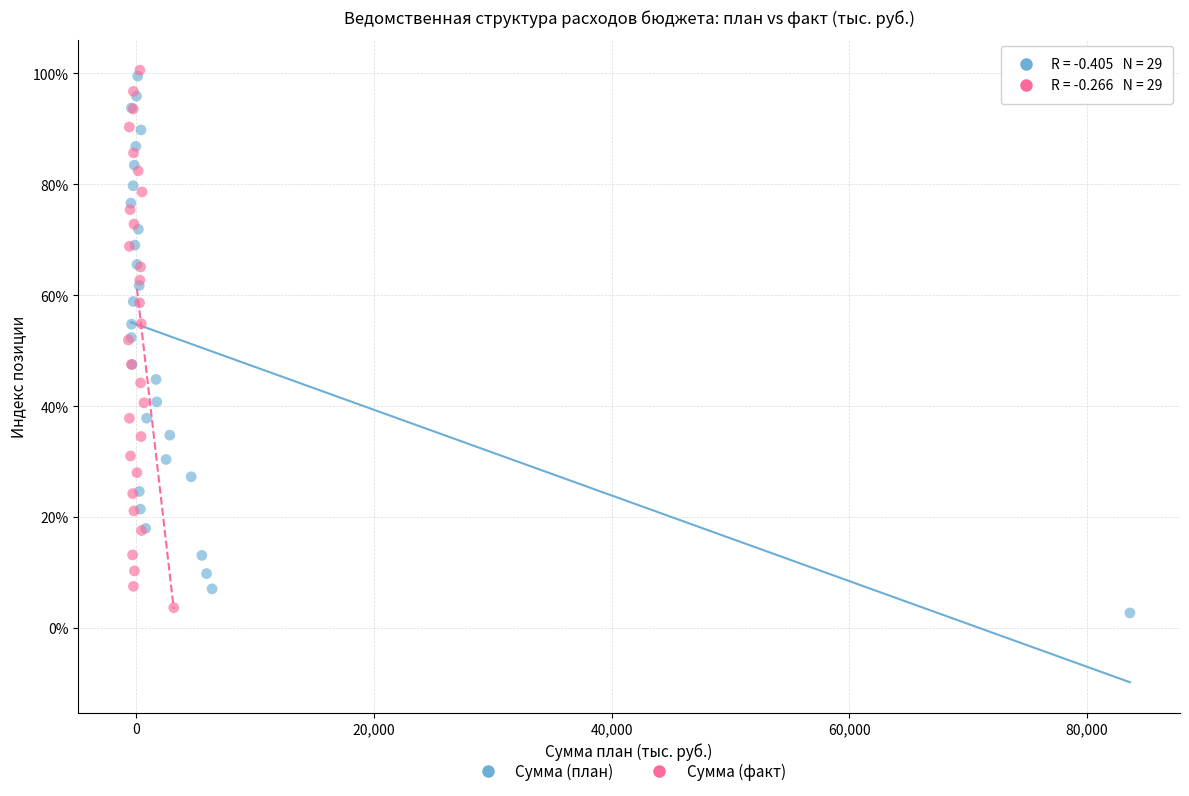

Which series has the widest spread of Y values?

Сумма (факт)